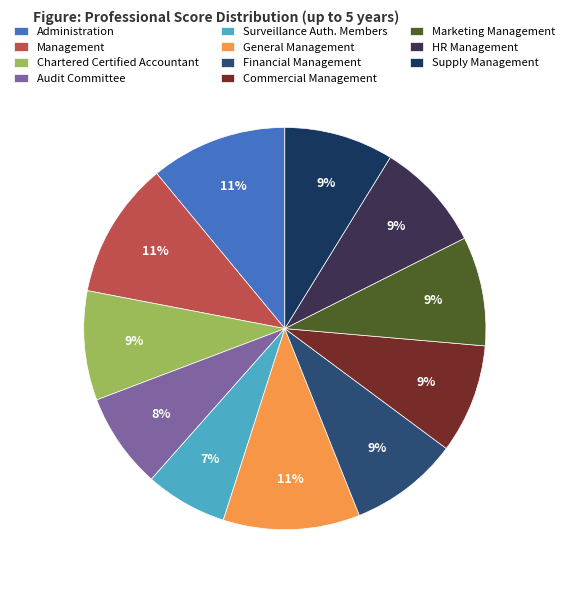

How many segments does this pie chart have?

11